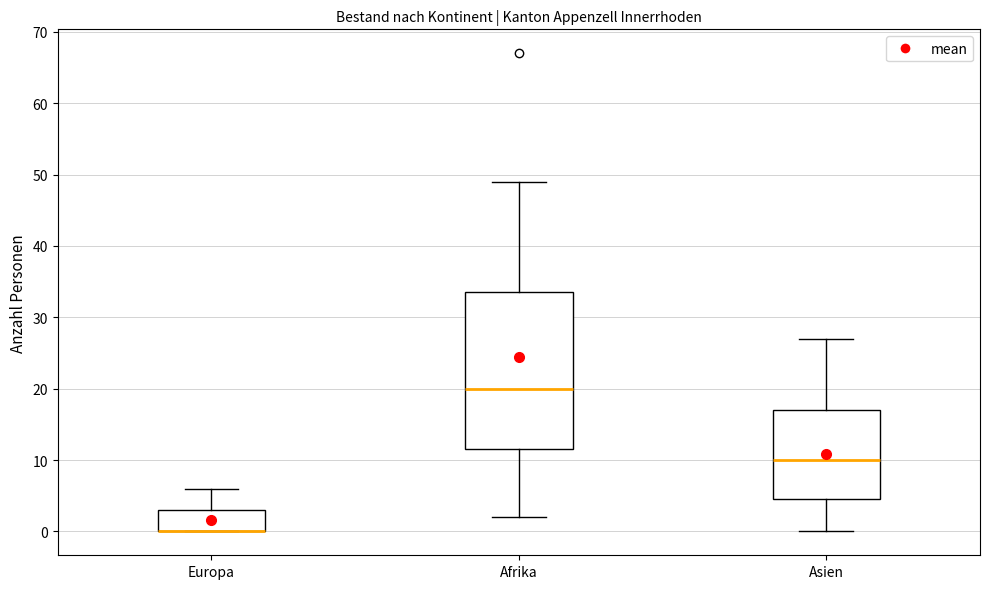

Reading left to right, read every box against the y-axis: the position of its median line, the range the box covers, and the ends of its whiskers. The values are not printed on the chart, so give them approximately, as read against the axis.

Europa: median 0 (drawn on the box's lower edge), box 0 to 3, whiskers 0 to 6
Afrika: median 20, box 12 to 34, whiskers 2 to 49
Asien: median 10, box 5 to 17, whiskers 0 to 27